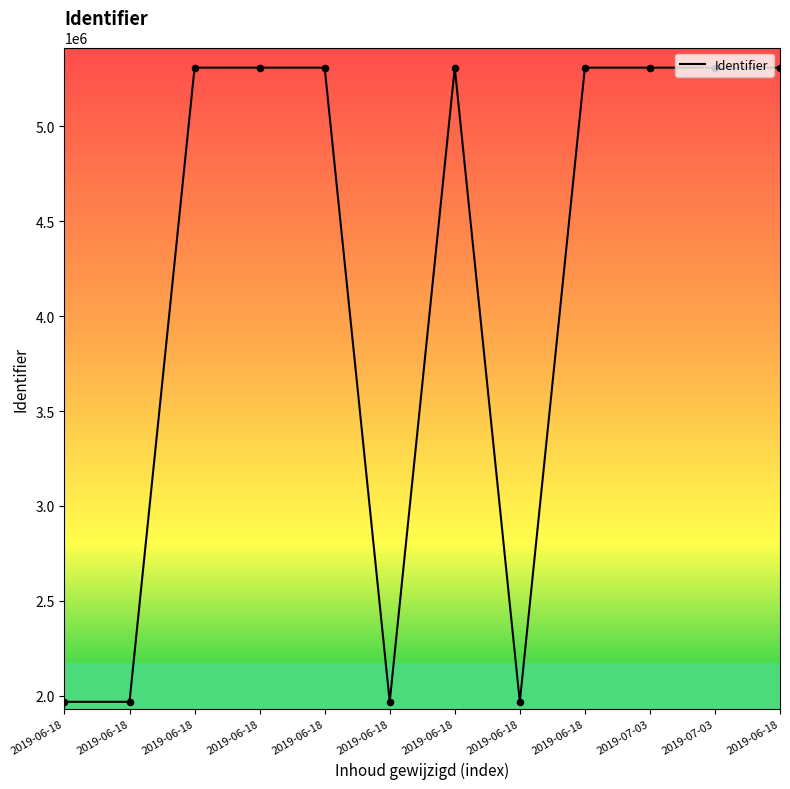

What is the change in value from 2019-06-18 to 2019-07-03?

+3341317